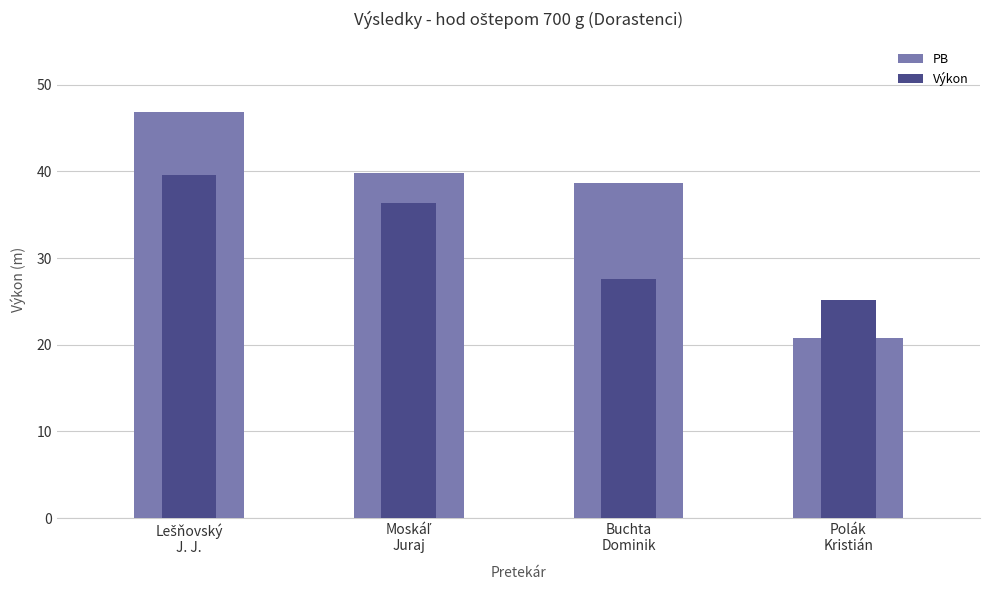

Is the value of PB at Polák
Kristián greater than the value of Výkon at Moskáľ
Juraj?

No